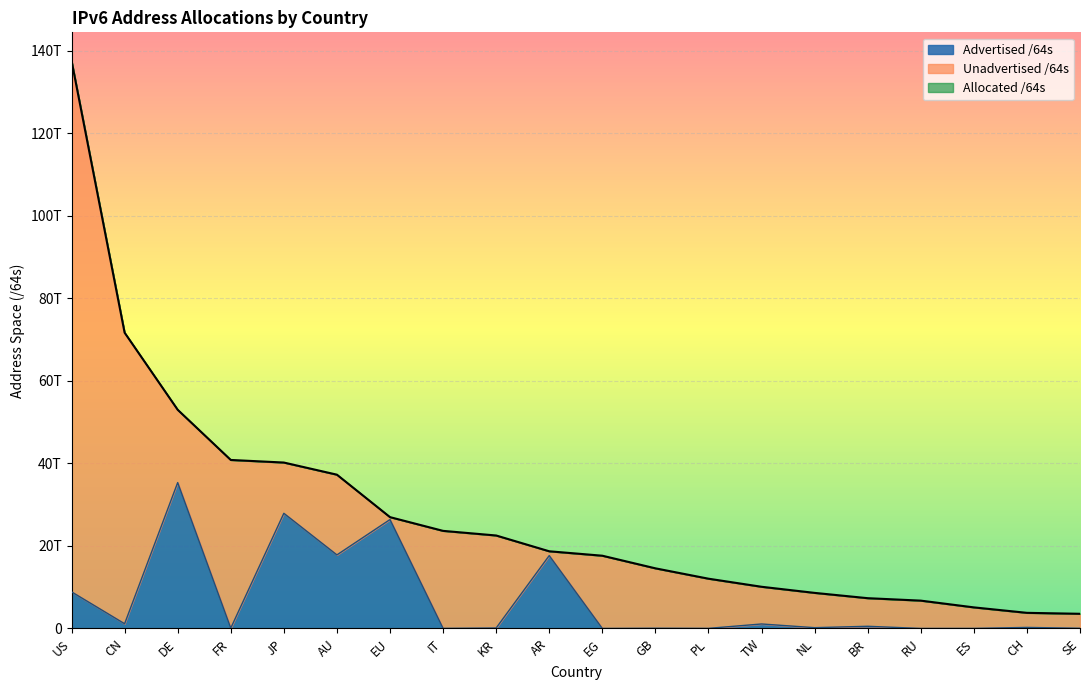

True or false: Allocated /64s has more than 0 interior local peaks.

False